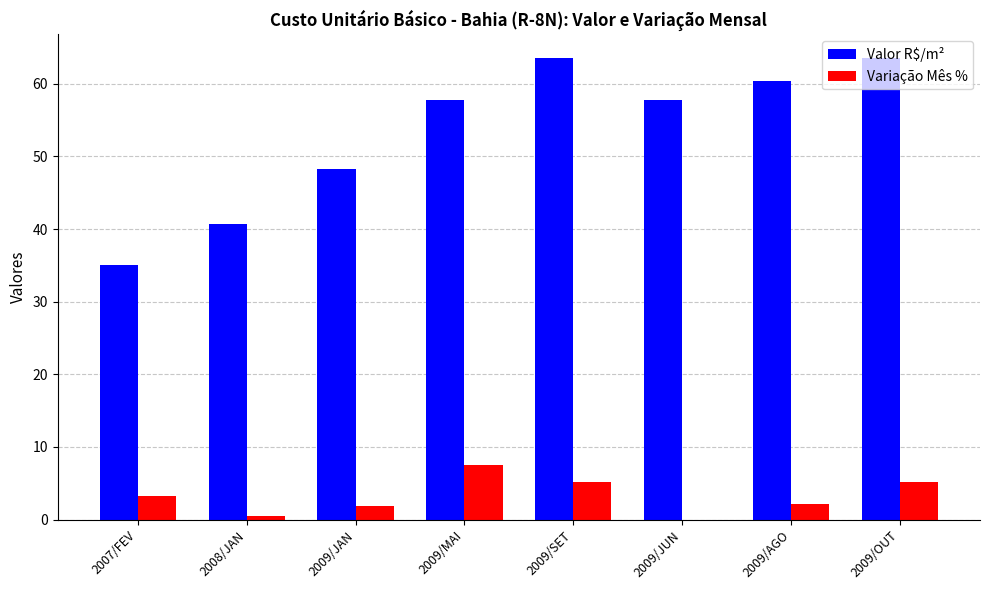

What is the sum of all Variação Mês % values?

25.7